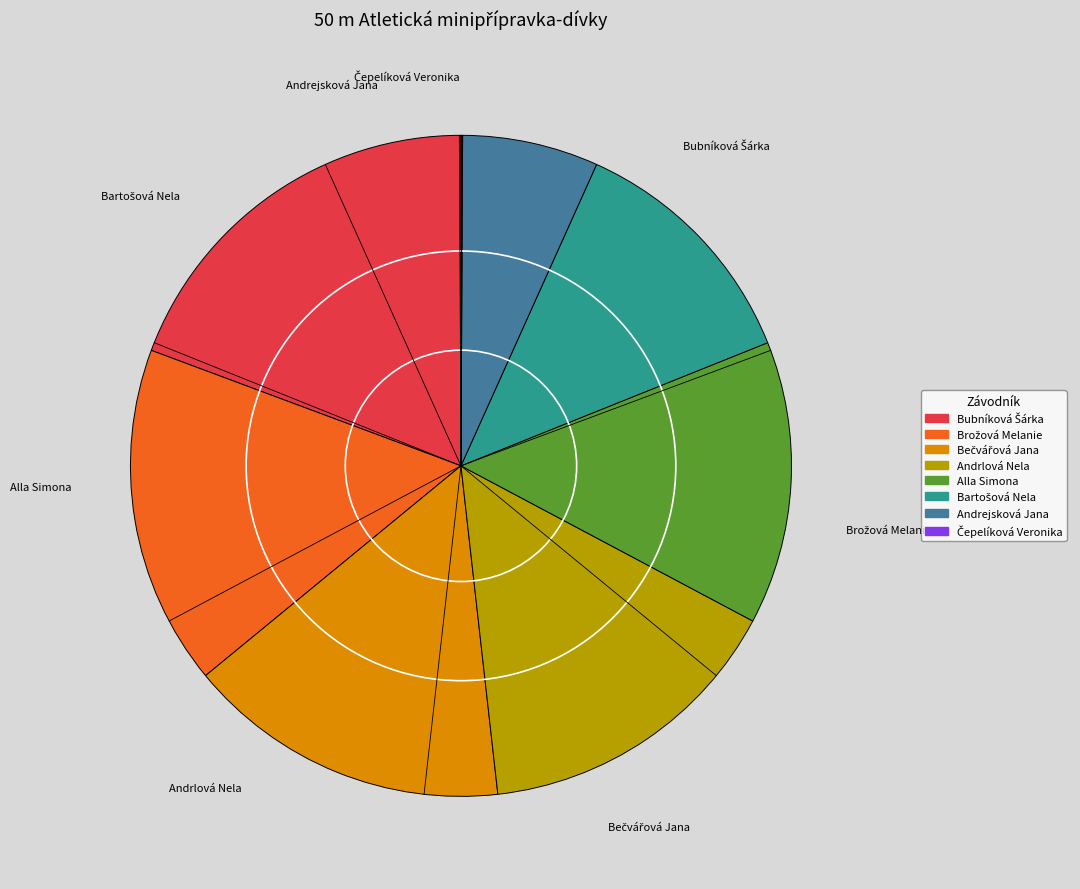

Is there any slice that represents more than half of the pie?

No